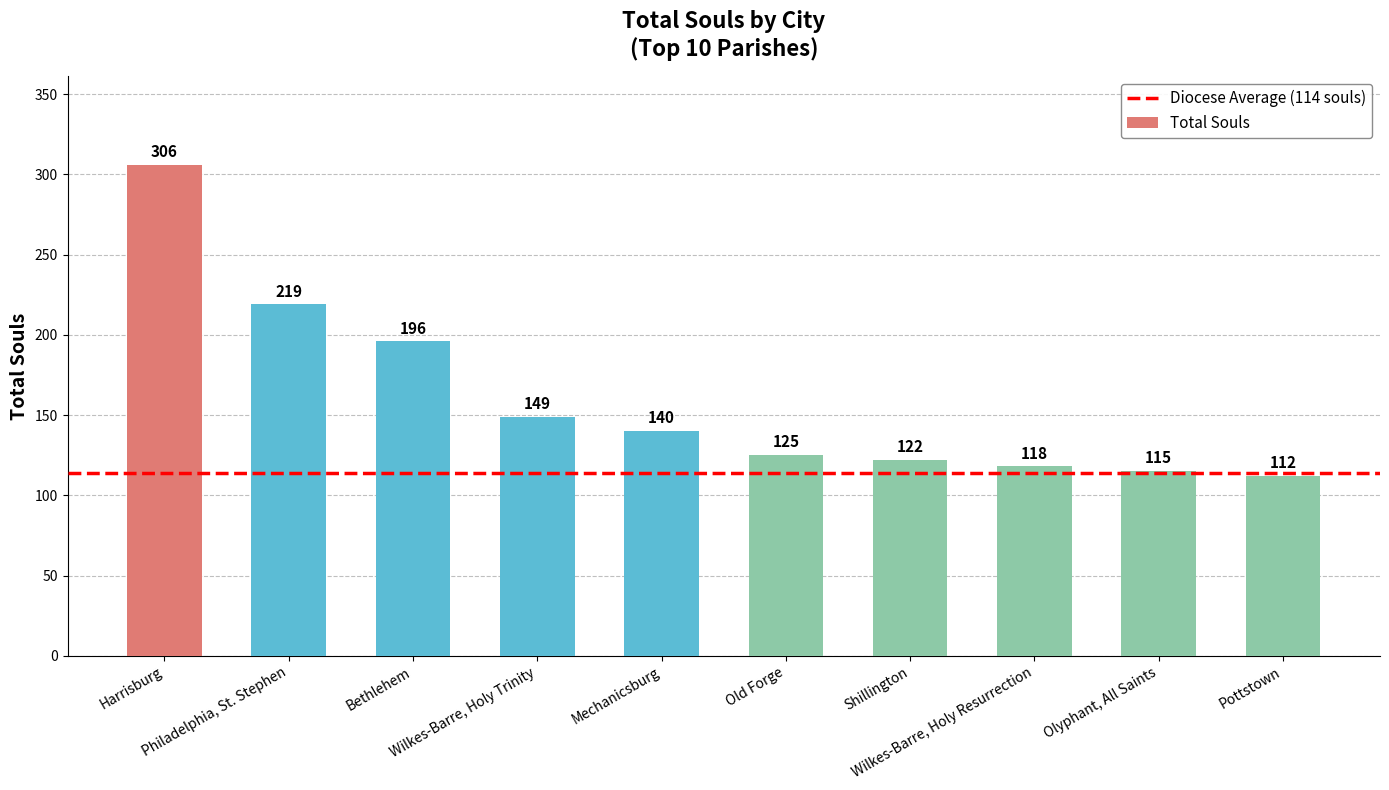

What is the value of the 6th bar from the left?

125